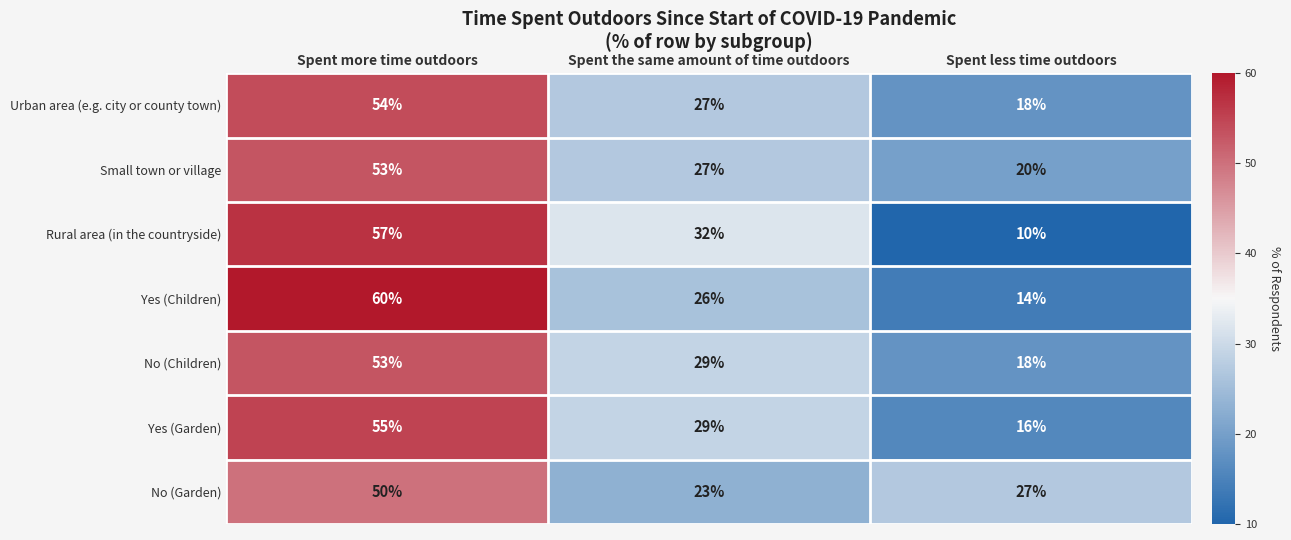

What is the approximate value of Yes (Garden) at Spent more time outdoors, to the nearest 5?

55